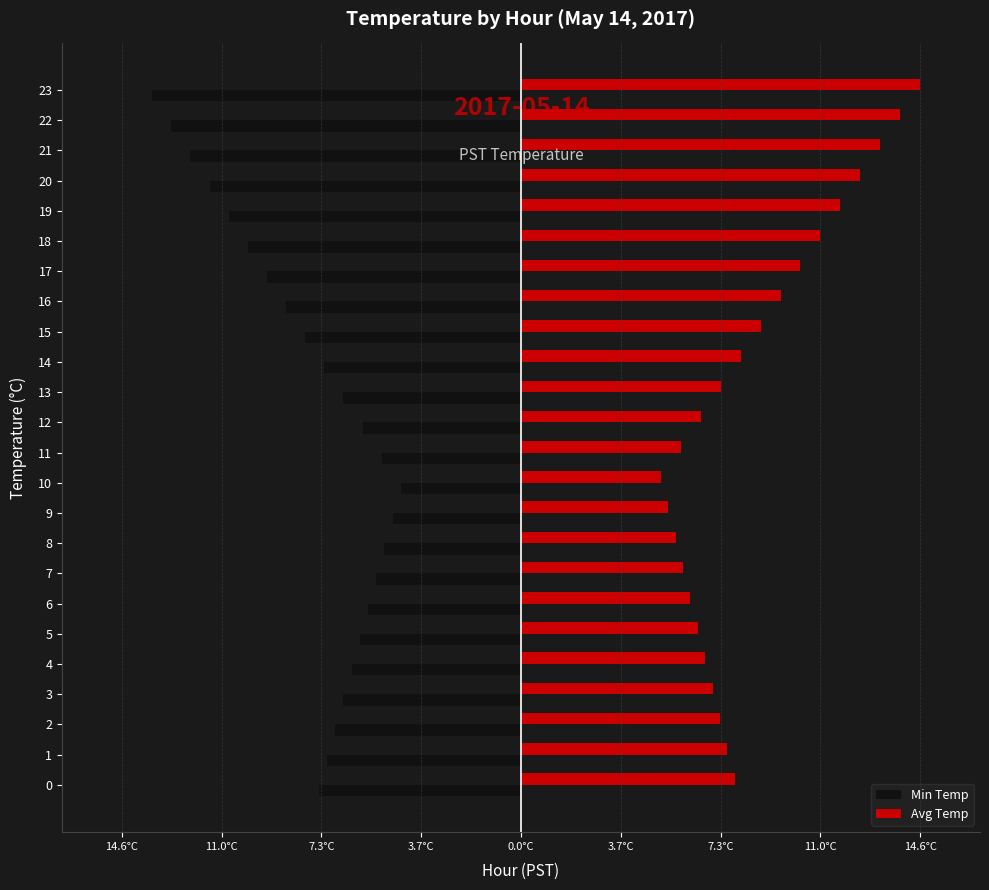

Is it true that Avg Temp equals 8.5 at 9?

False